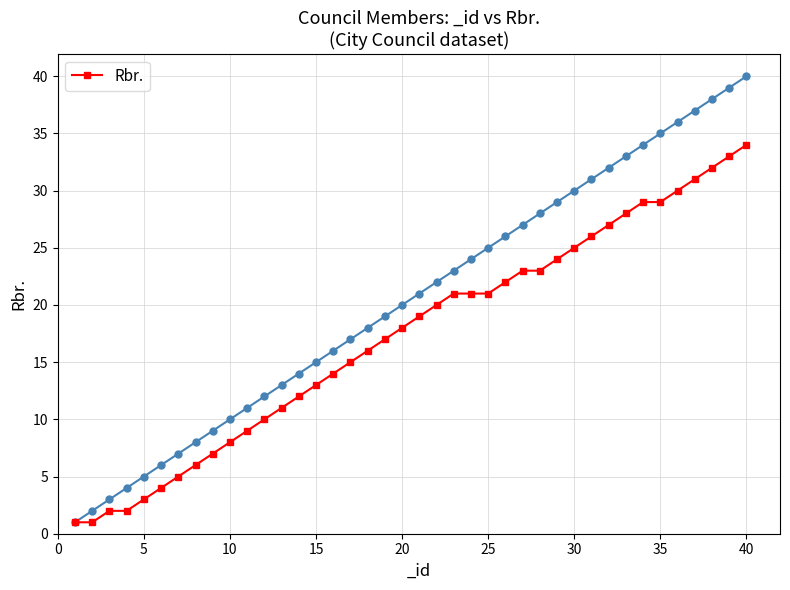

What is the maximum value shown in the chart?

34